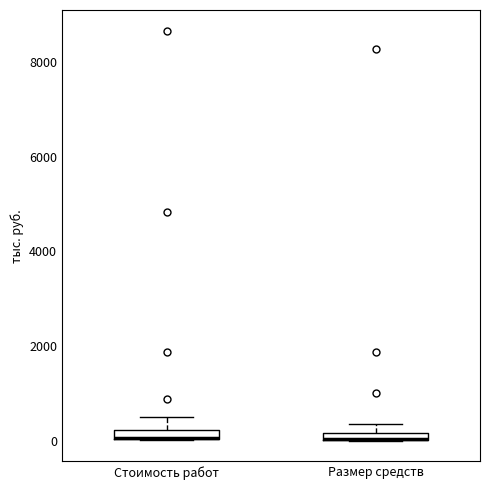

Where is the lower edge of the box for Размер средств on the y-axis? The values are not printed on the chart, so give them approximately, as read against the axis.

0